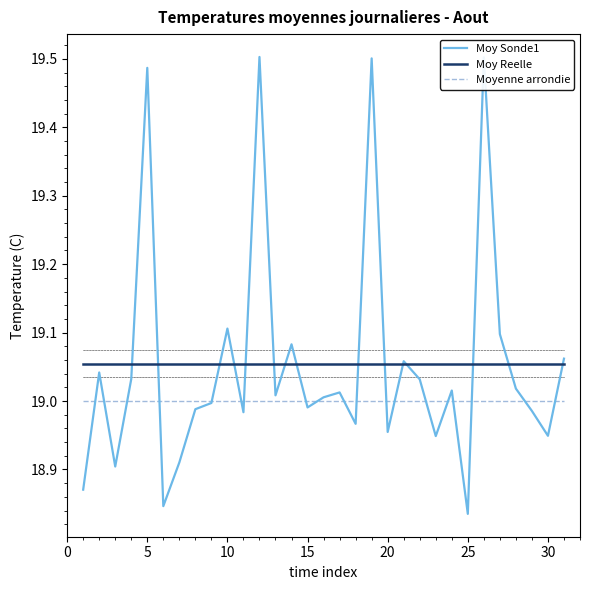

Rank the series by their maximum value, from lowest to highest.

Moyenne arrondie, Moy Reelle, Moy Sonde1